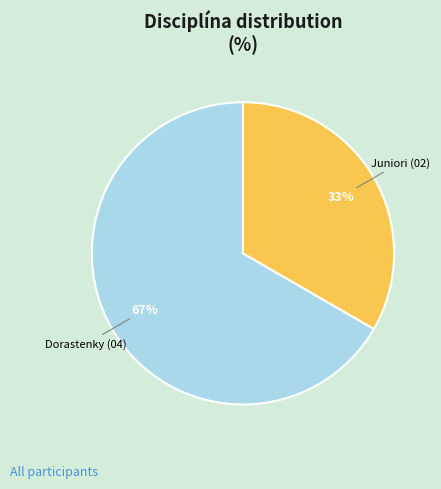

To the nearest percent, what is the average slice percentage?

50%